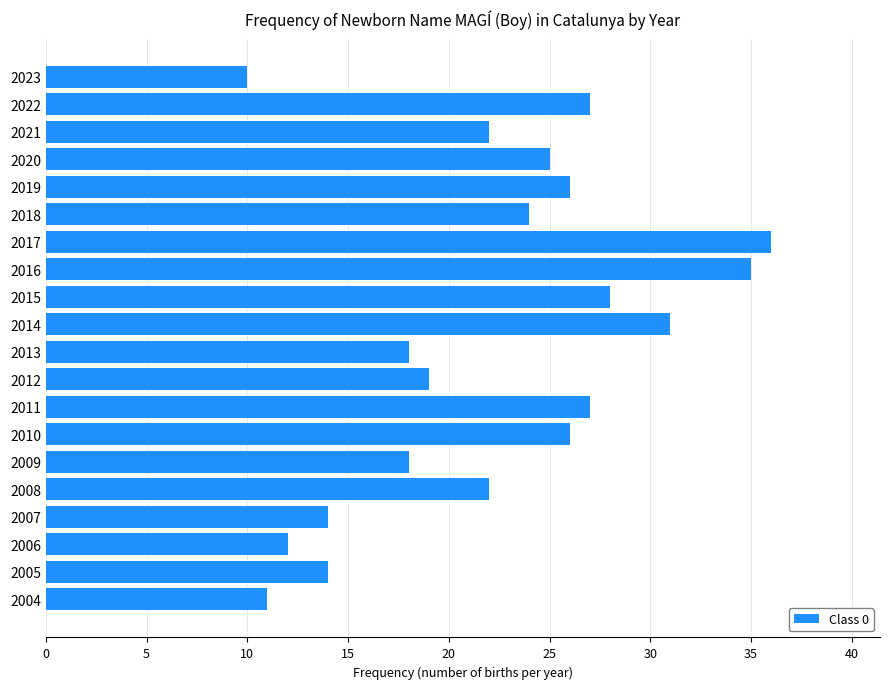

Reading bottom to top, list all the values displayed in this chart.

2004=11	2005=14	2006=12	2007=14	2008=22	2009=18	2010=26	2011=27	2012=19	2013=18	2014=31	2015=28	2016=35	2017=36	2018=24	2019=26	2020=25	2021=22	2022=27	2023=10